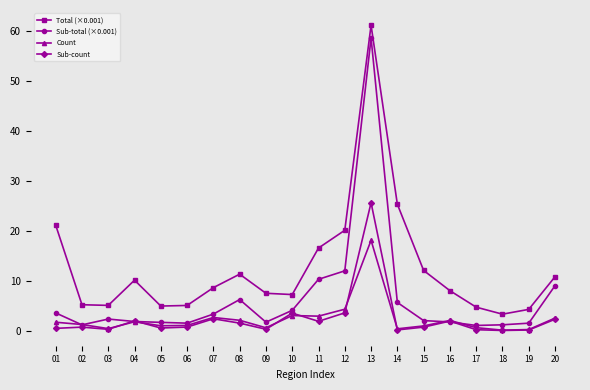

At which label does Sub-count reach its peak?

13